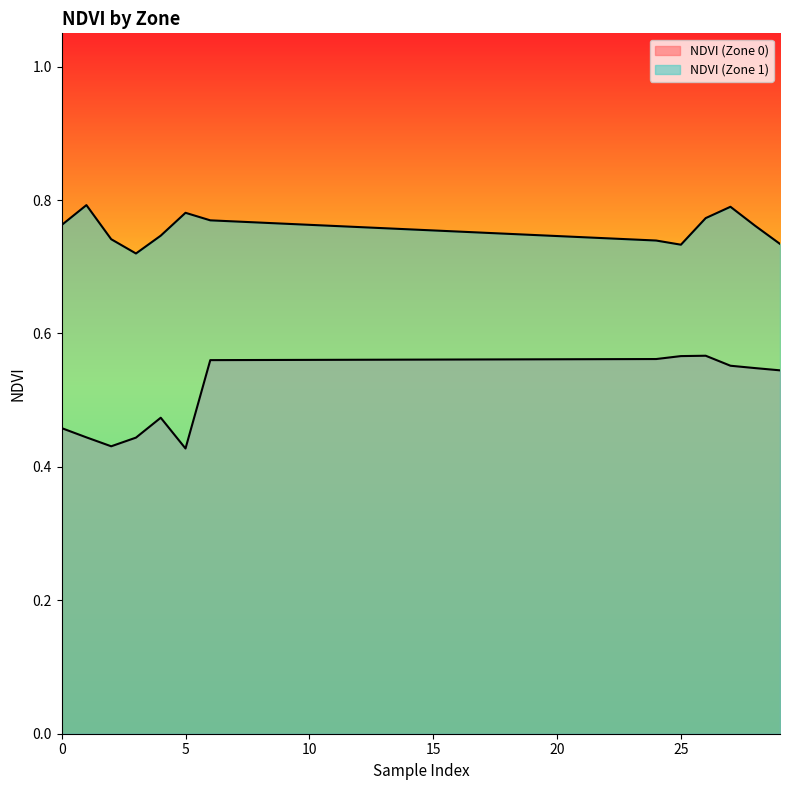

How many data points does each series have?

13